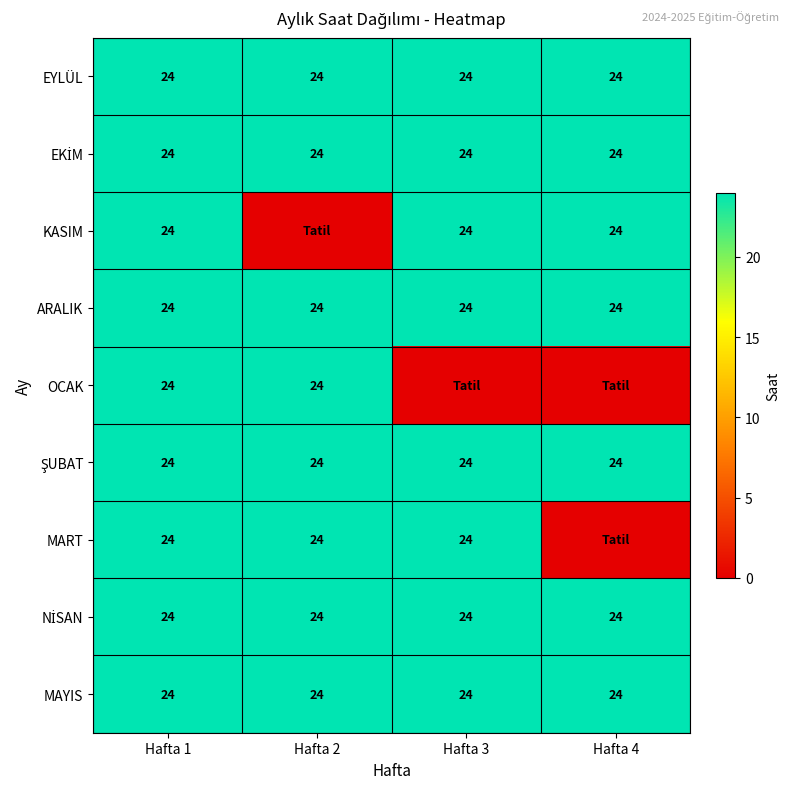

What is the lowest value of the EYLÜL series?

24